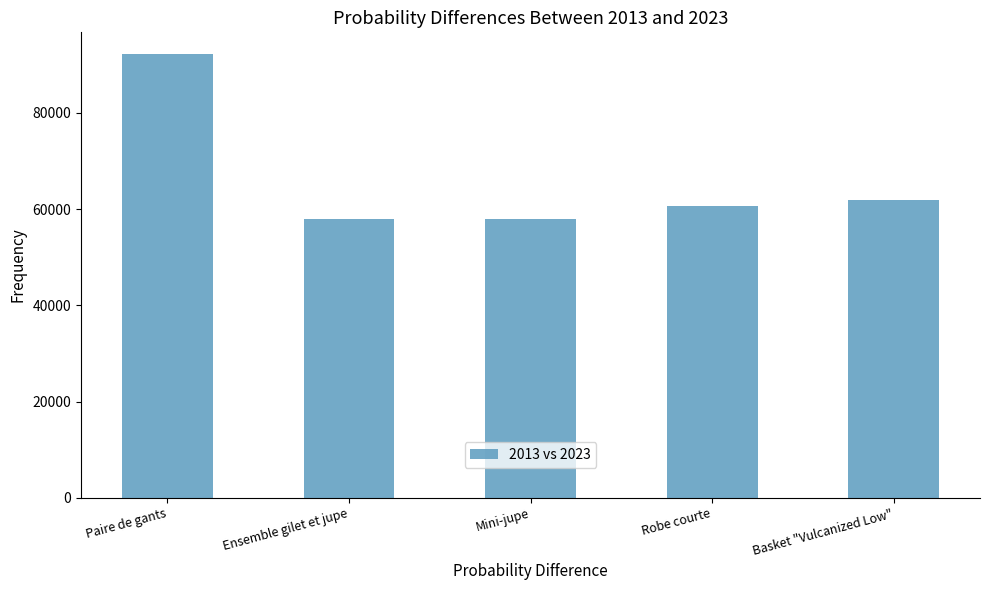

Is it true that the value at Mini-jupe is 95062?

False